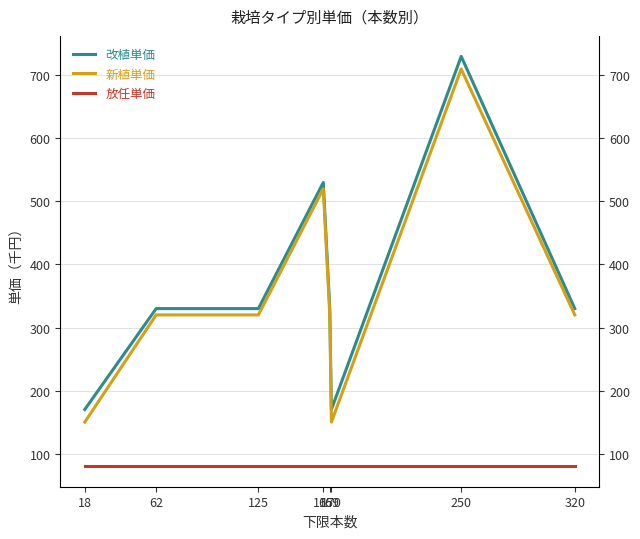

At how many categories does at least one series exceed 527?

2